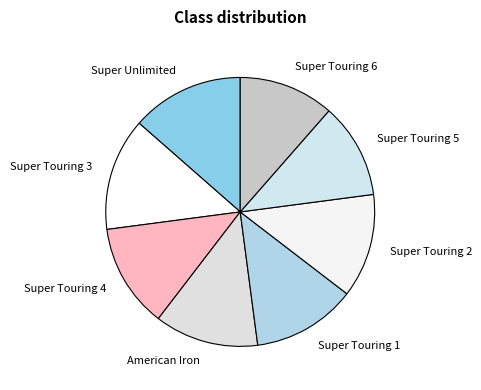

Does any single category account for the majority?

No